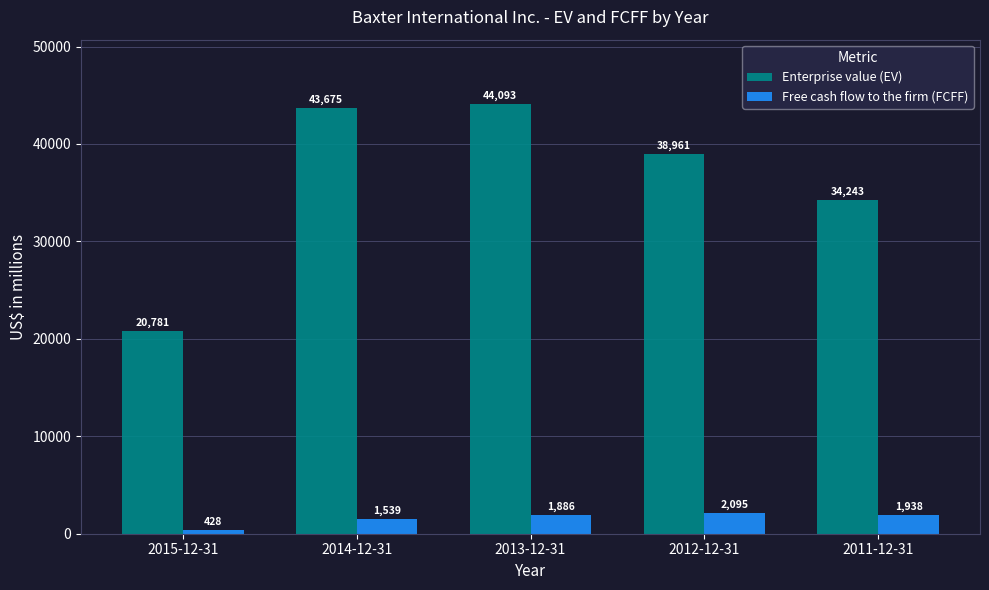

What position from the left is 2011-12-31?

5